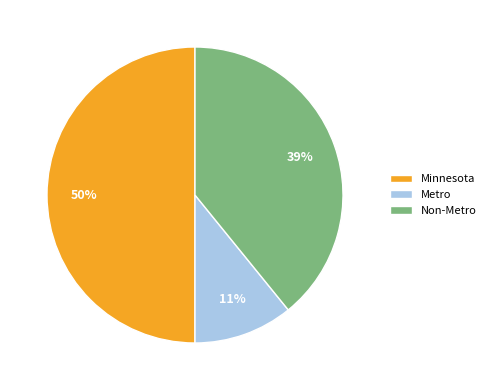

To the nearest percent, what is the difference between the largest and smallest slice percentages?

39%